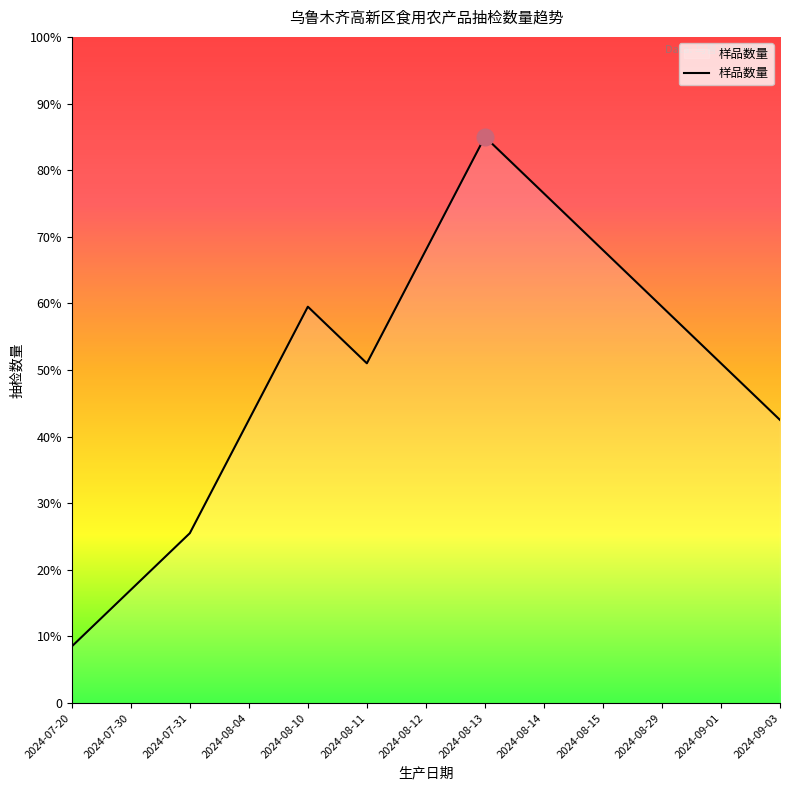

Approximately how many times larger is the value at 2024-07-20 compared to 2024-08-11?

0.2